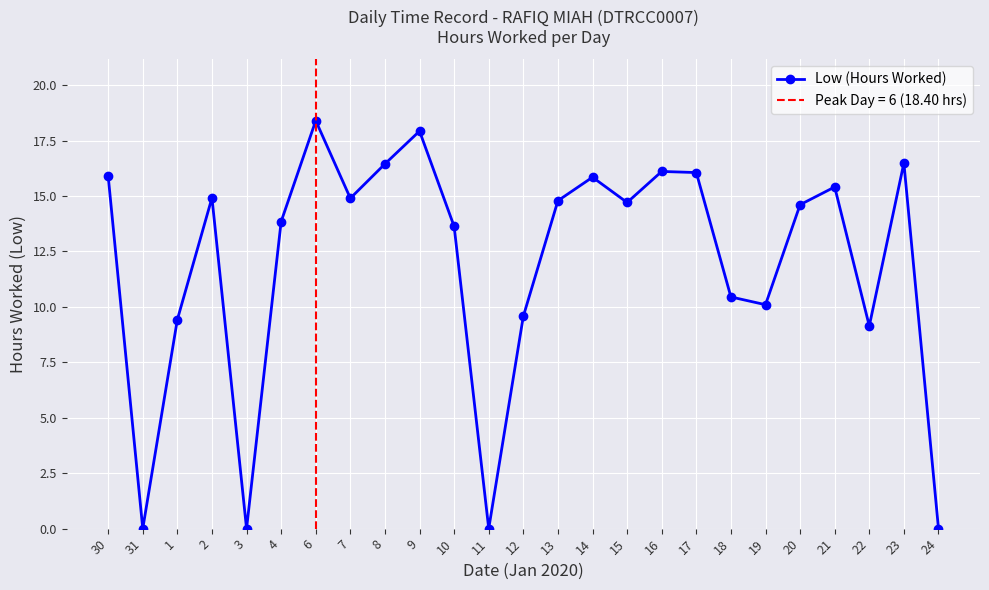

List the labels in order of value, largest first.

6, 9, 23, 8, 16, 17, 30, 14, 21, 2, 7, 13, 15, 20, 4, 10, 18, 19, 12, 1, 22, 31, 3, 11, 24